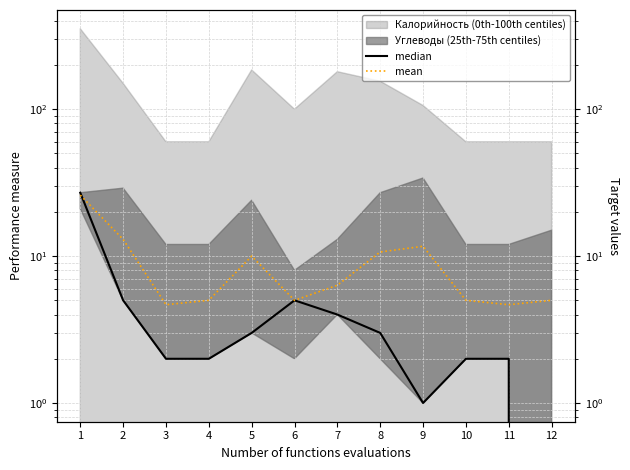

In mean, how many points are lower than both neighbors (excluding endpoints)?

3